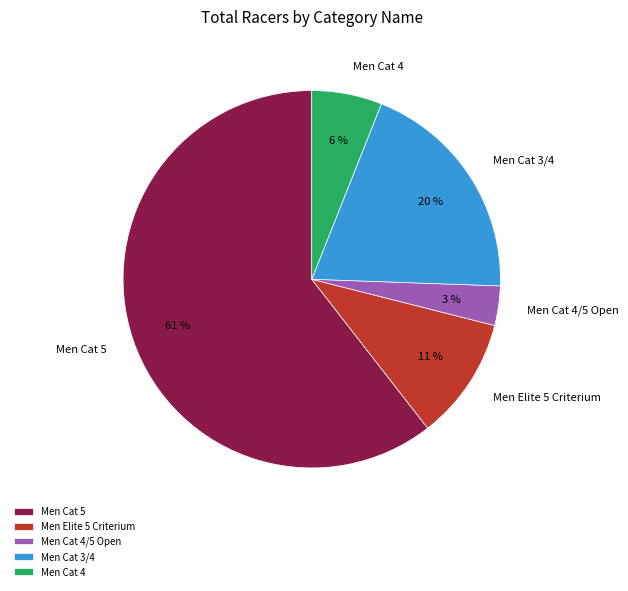

How many slices are in this pie chart?

5